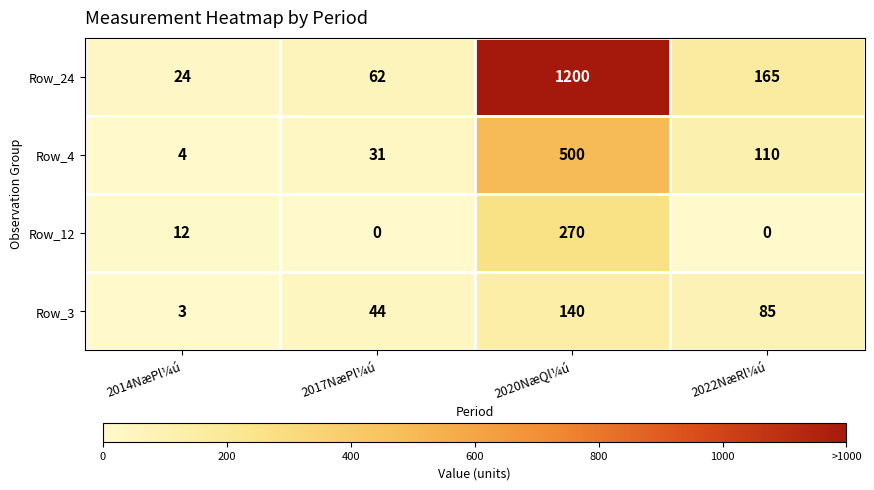

The value of Row_12 at 2022NæRl¼ú is -133. True or false?

False